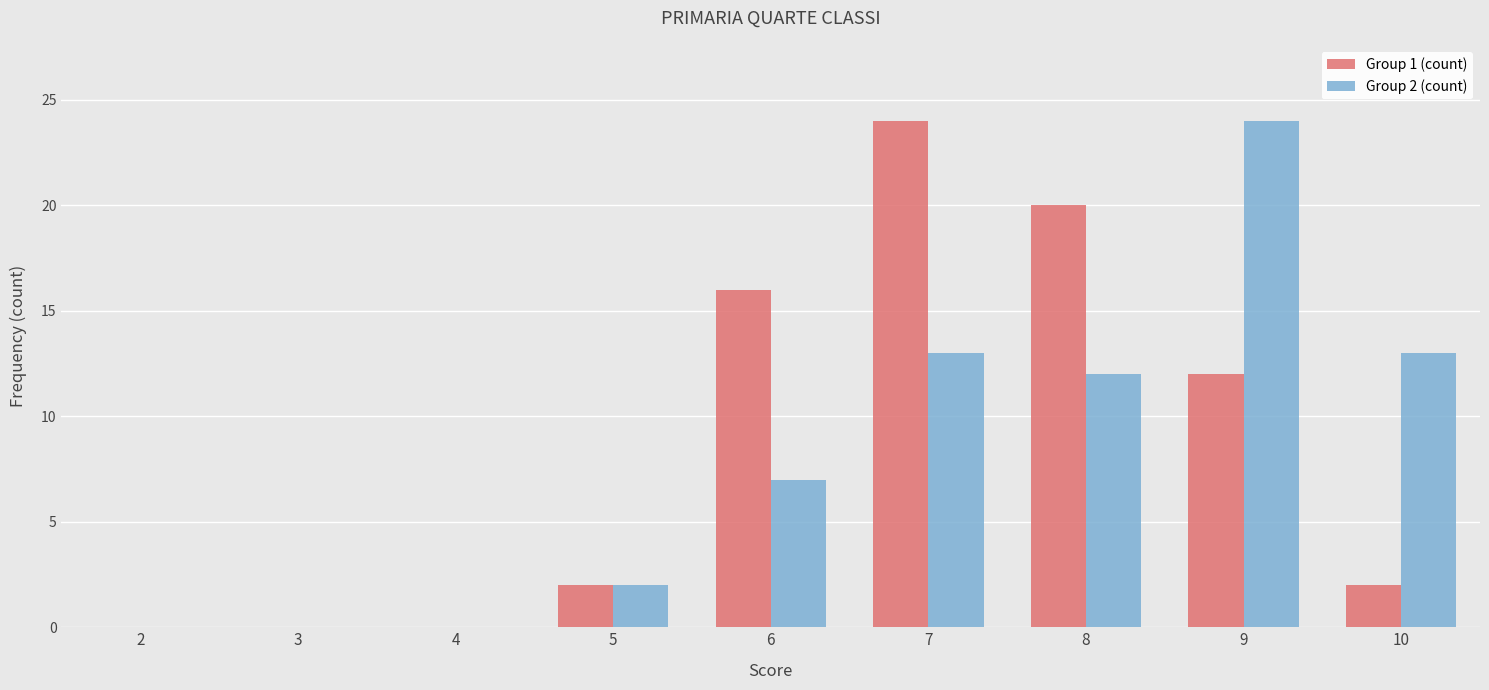

Between 2 and 6, which series saw the biggest shift?

Group 1 (count)